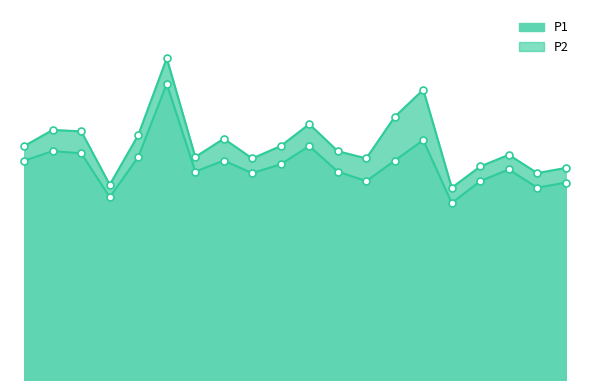

At which label is P1_line closest to 3?

8